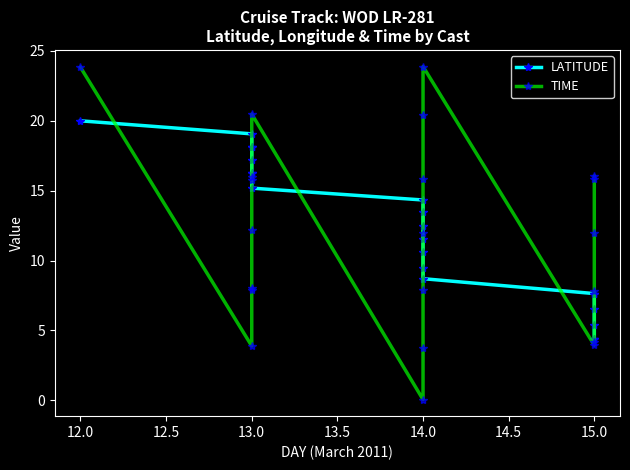

How many intersections are there between TIME and LATITUDE?

6